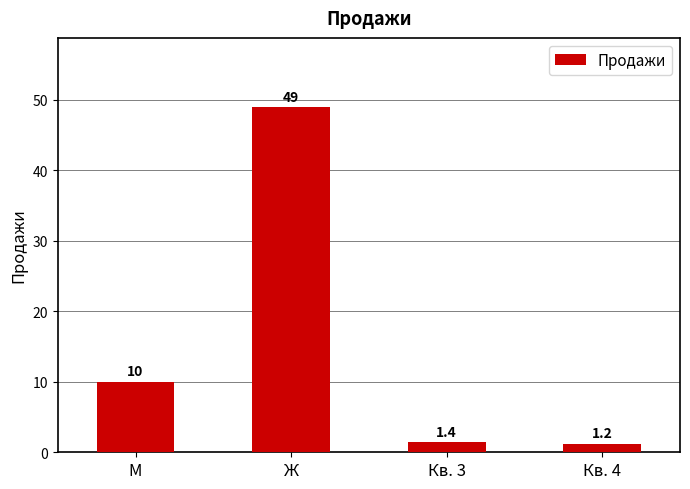

Reading left to right, extract all data points from this chart.

М=10.0	Ж=49.0	Кв. 3=1.4	Кв. 4=1.2